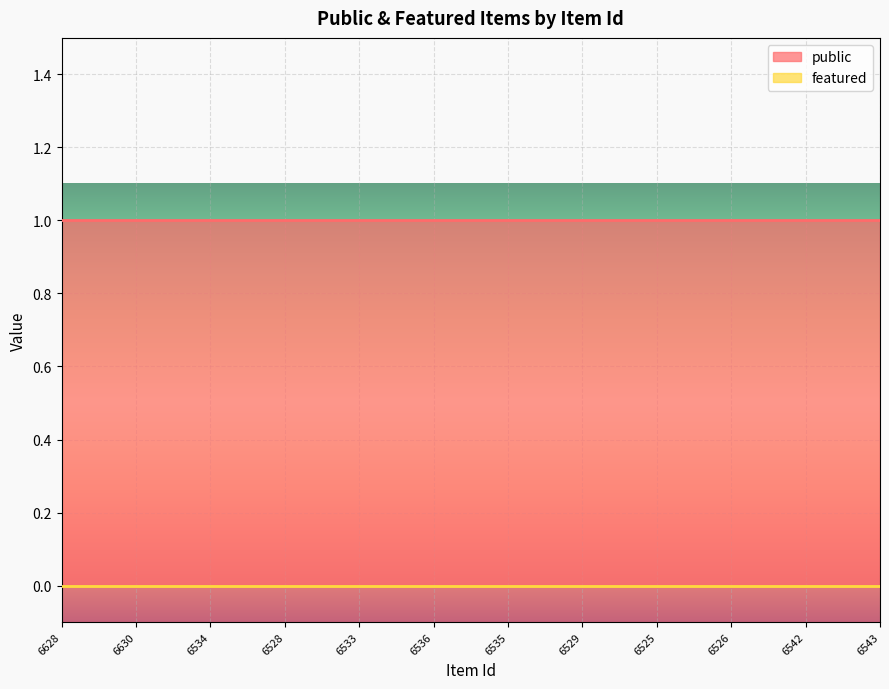

List the labels in order of public value, smallest first.

6628, 6630, 6534, 6528, 6533, 6536, 6535, 6529, 6525, 6526, 6542, 6543